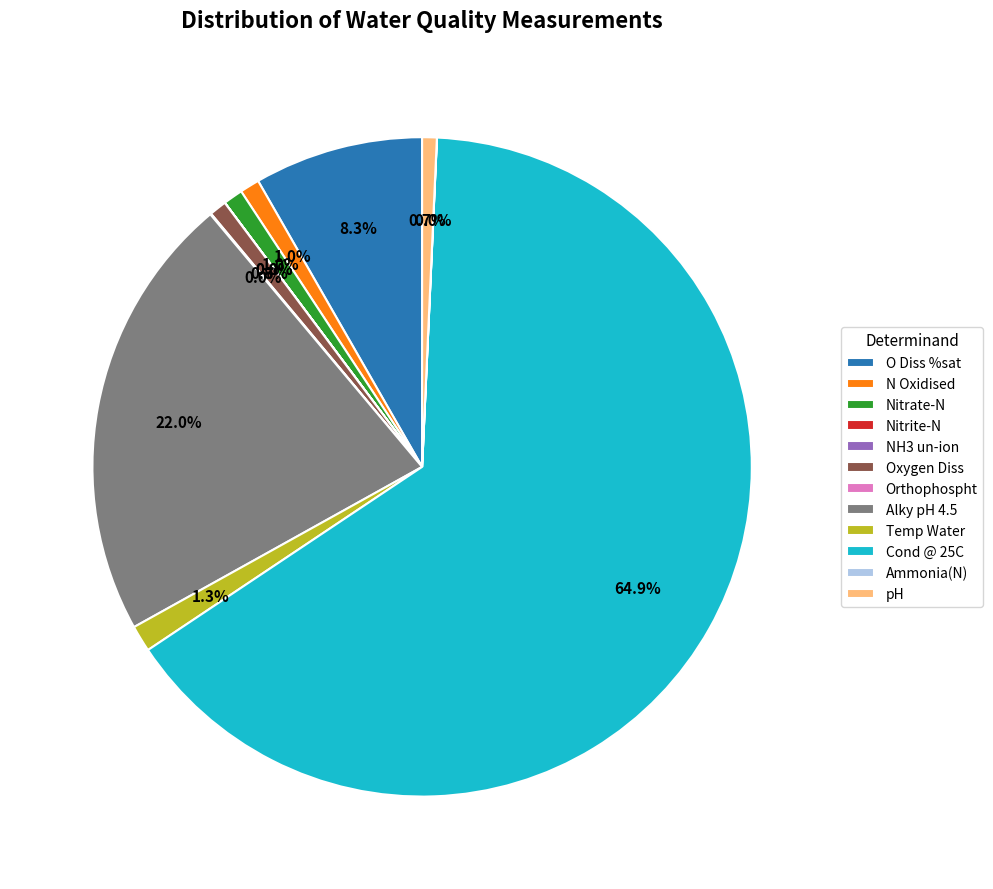

What is the ratio of the value at pH to the value at N Oxidised?

0.7